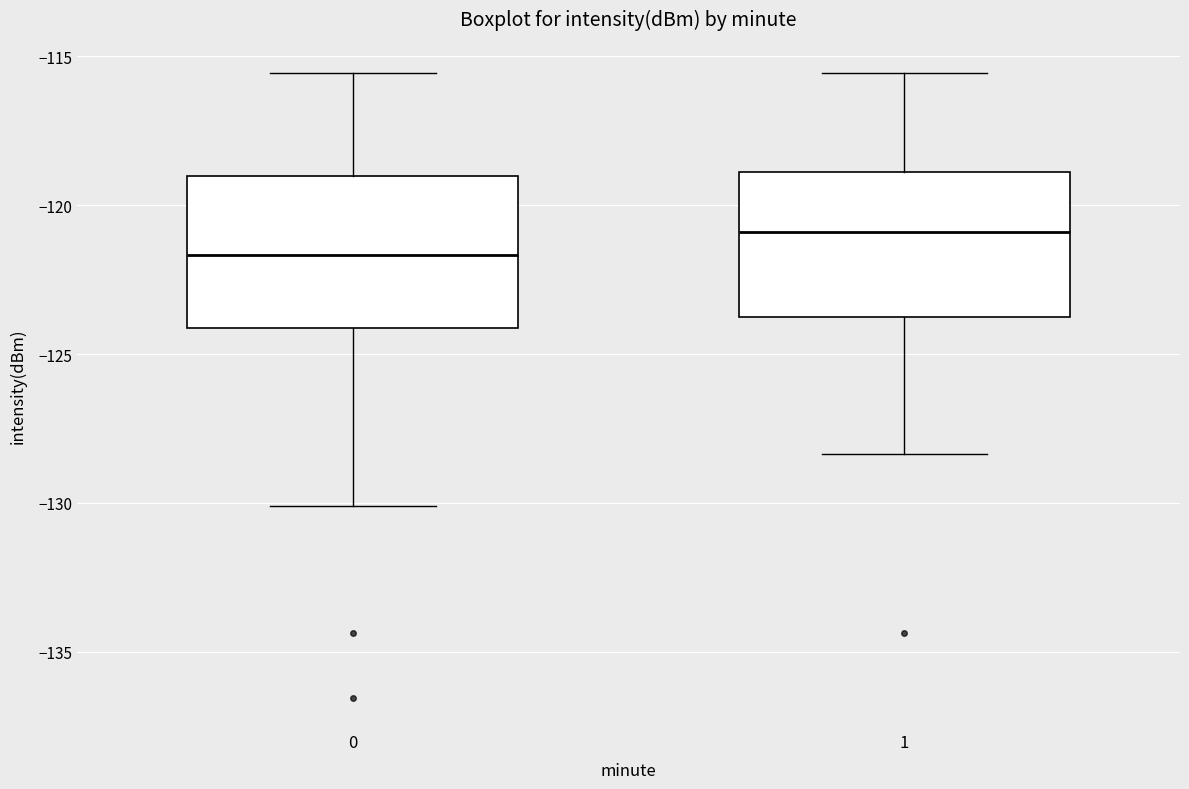

Reading left to right, read every box against the y-axis: the position of its median line, the range the box covers, and the ends of its whiskers. The values are not printed on the chart, so give them approximately, as read against the axis.

0: median -121.5, box -124.0 to -119.0, whiskers -130.0 to -115.5
1: median -121.0, box -123.5 to -119.0, whiskers -128.5 to -115.5